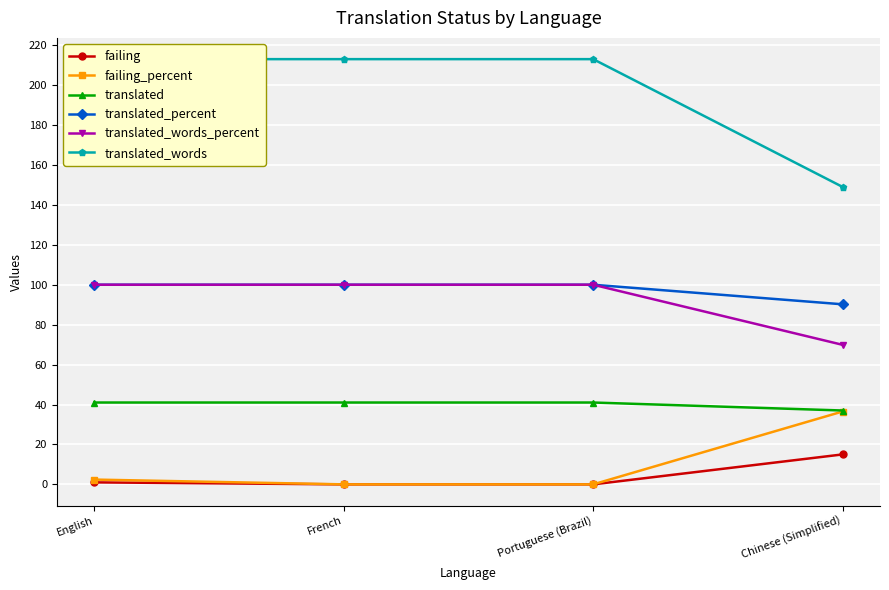

What position from the left is Chinese (Simplified)?

4